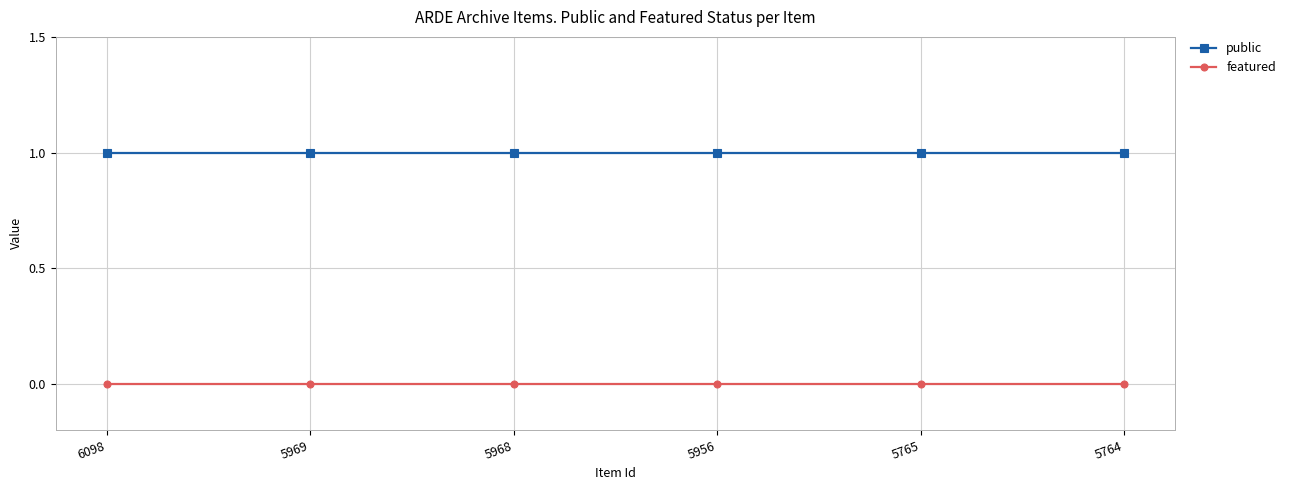

The public series shows 1 at 5969. True or false?

True